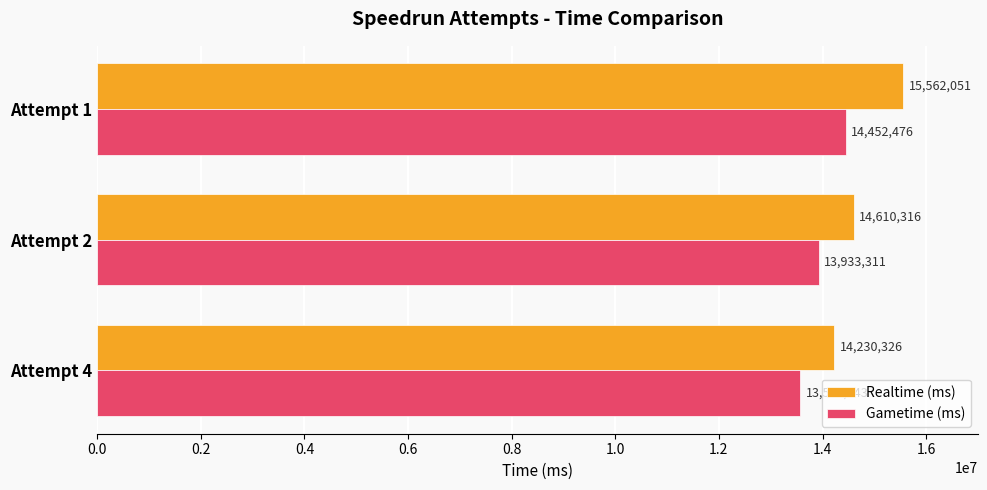

How many Realtime (ms) values are between 14230326 and 15562051?

3